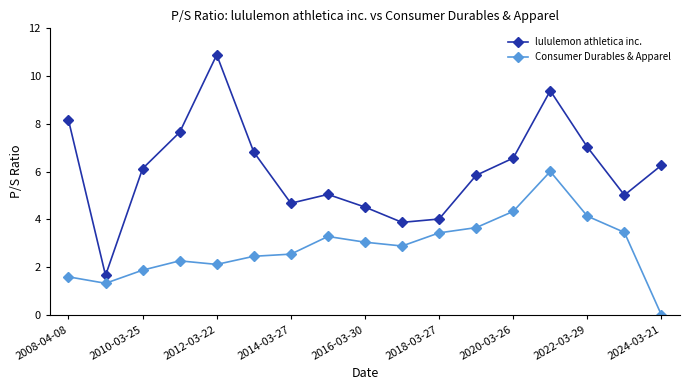

What is the highest value of the Consumer Durables & Apparel series?

6.0